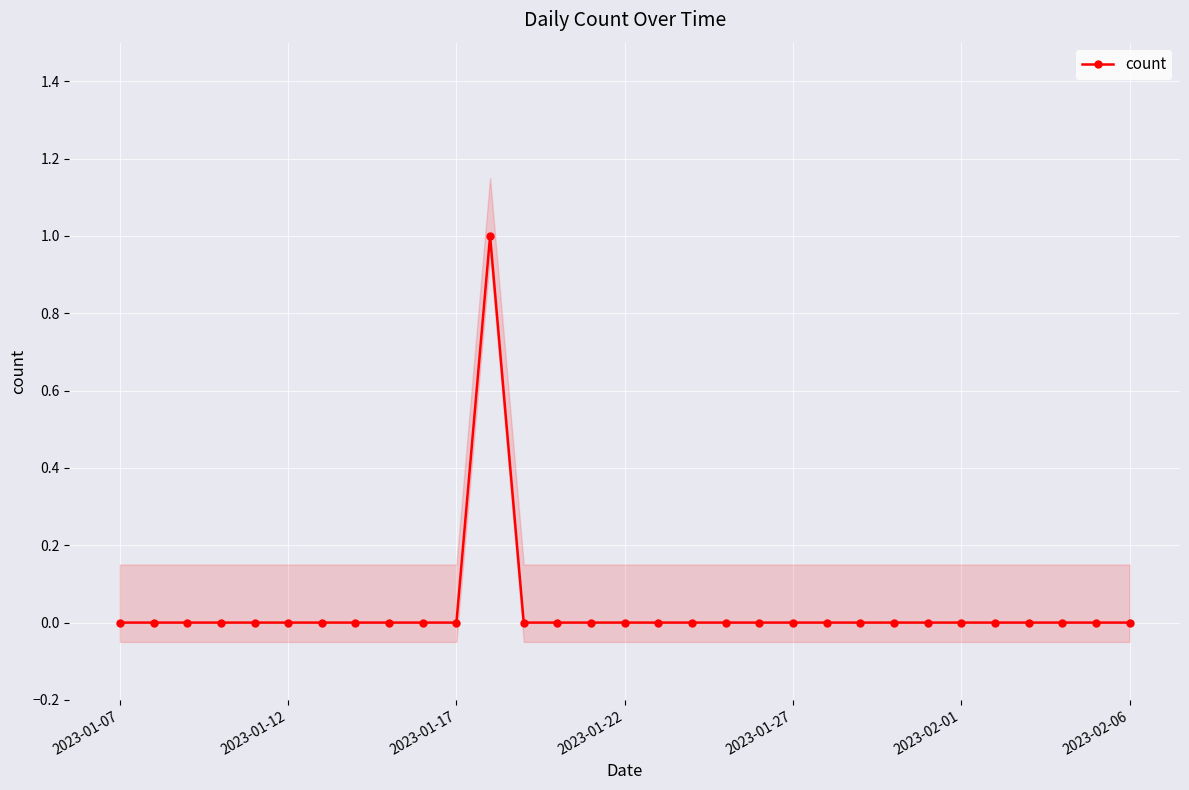

What is the greatest value displayed?

1